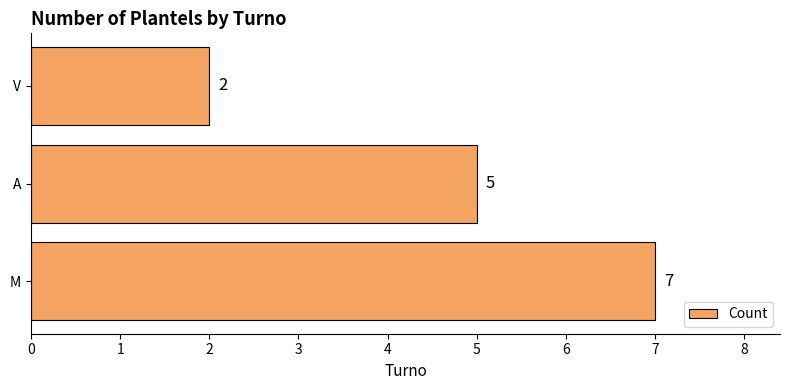

Reading bottom to top, transcribe all the data shown in this chart.

M=7	A=5	V=2